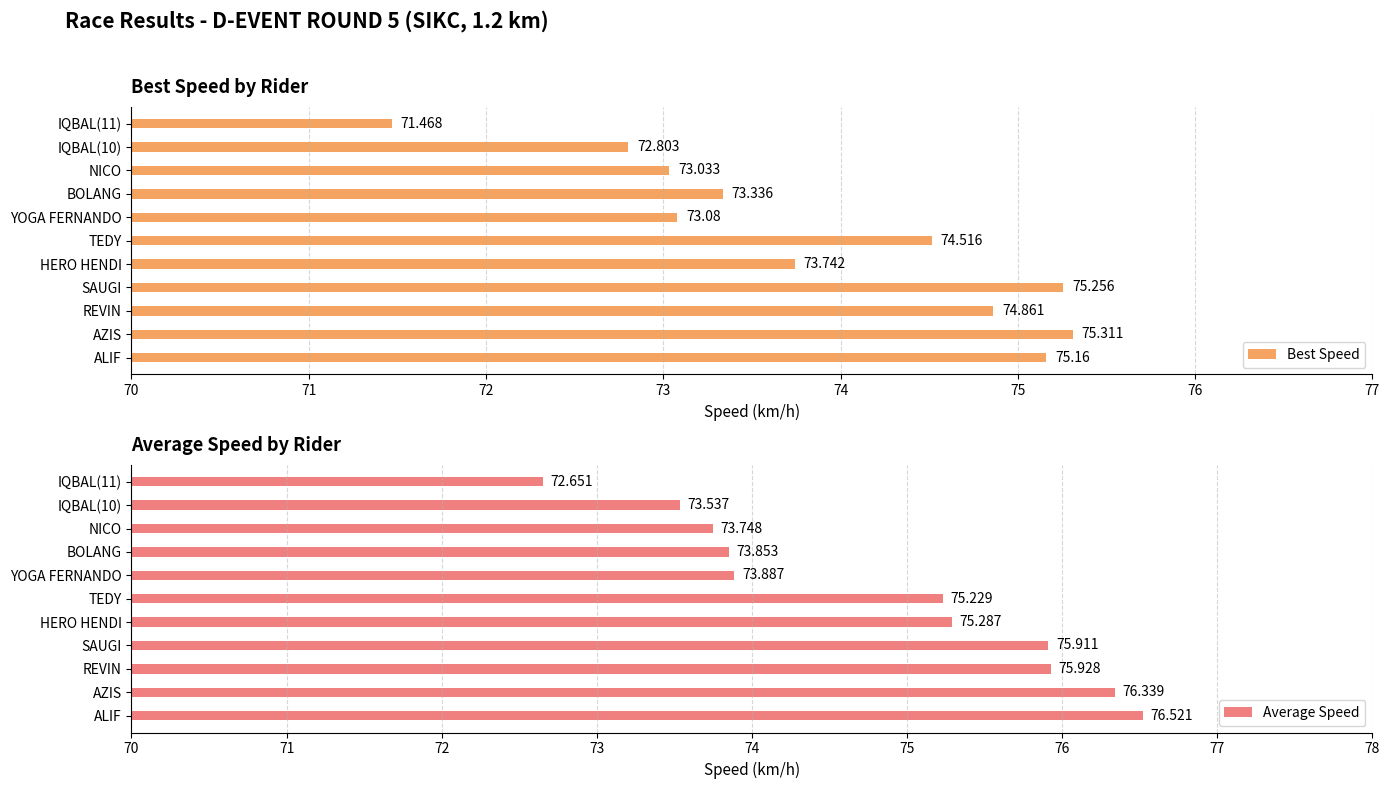

What is the value of the Best Speed bar at the 4th from the left?

75.3